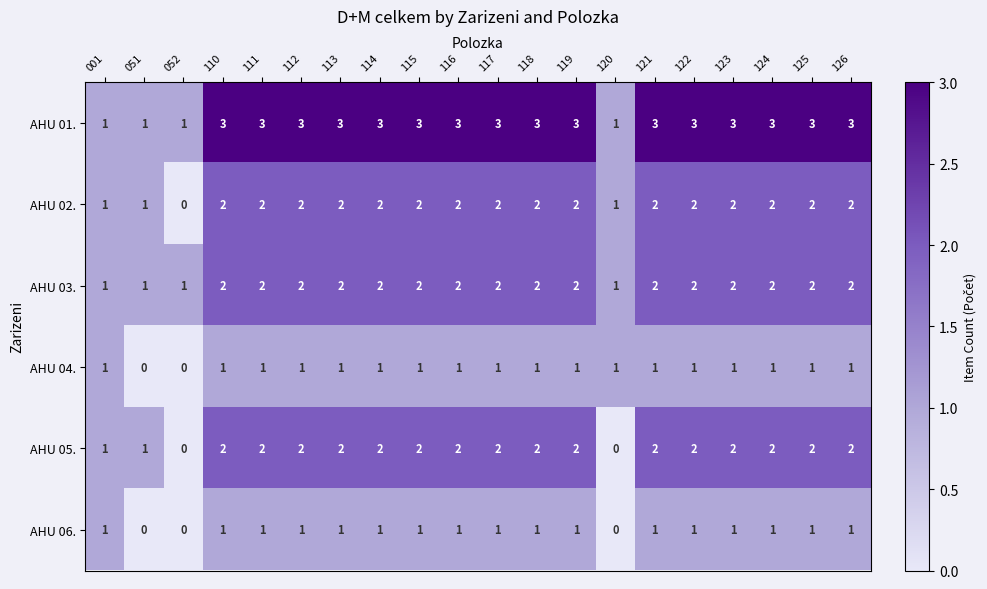

The AHU 05. series shows 3 at 117. True or false?

False